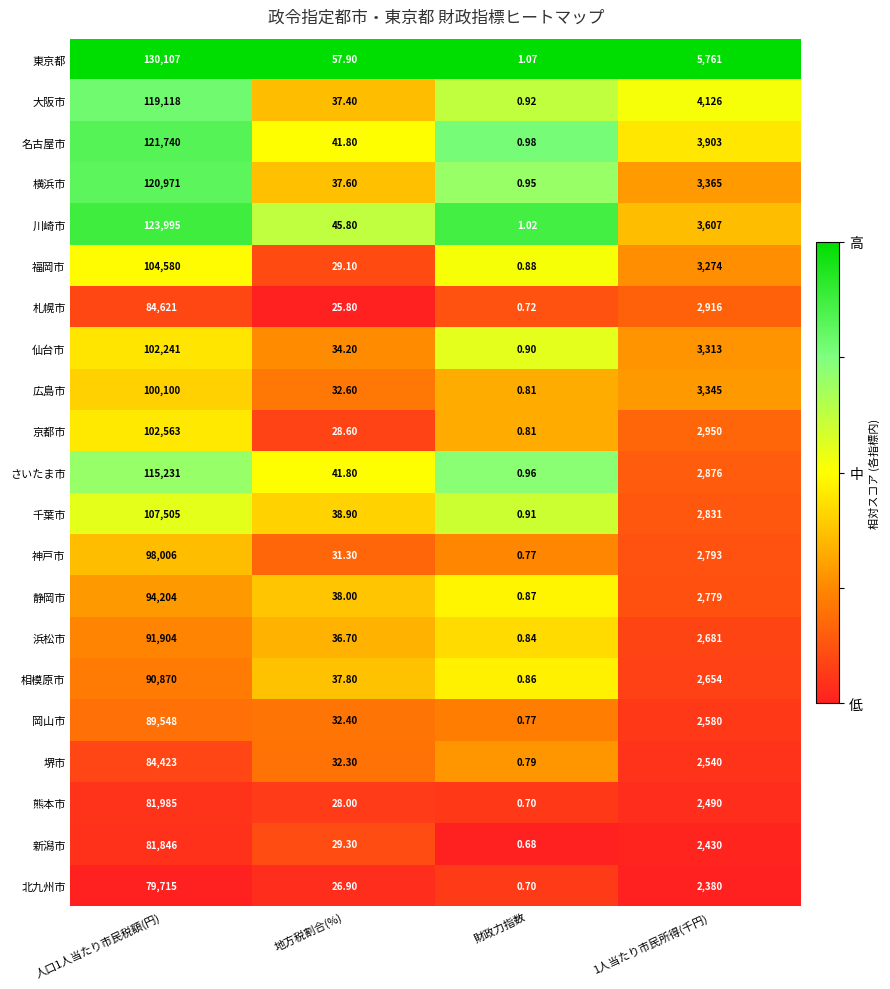

Rank the series by their maximum value, from highest to lowest.

東京都, 川崎市, 名古屋市, 横浜市, 大阪市, さいたま市, 千葉市, 福岡市, 京都市, 仙台市, 広島市, 神戸市, 静岡市, 浜松市, 相模原市, 岡山市, 札幌市, 堺市, 熊本市, 新潟市, 北九州市